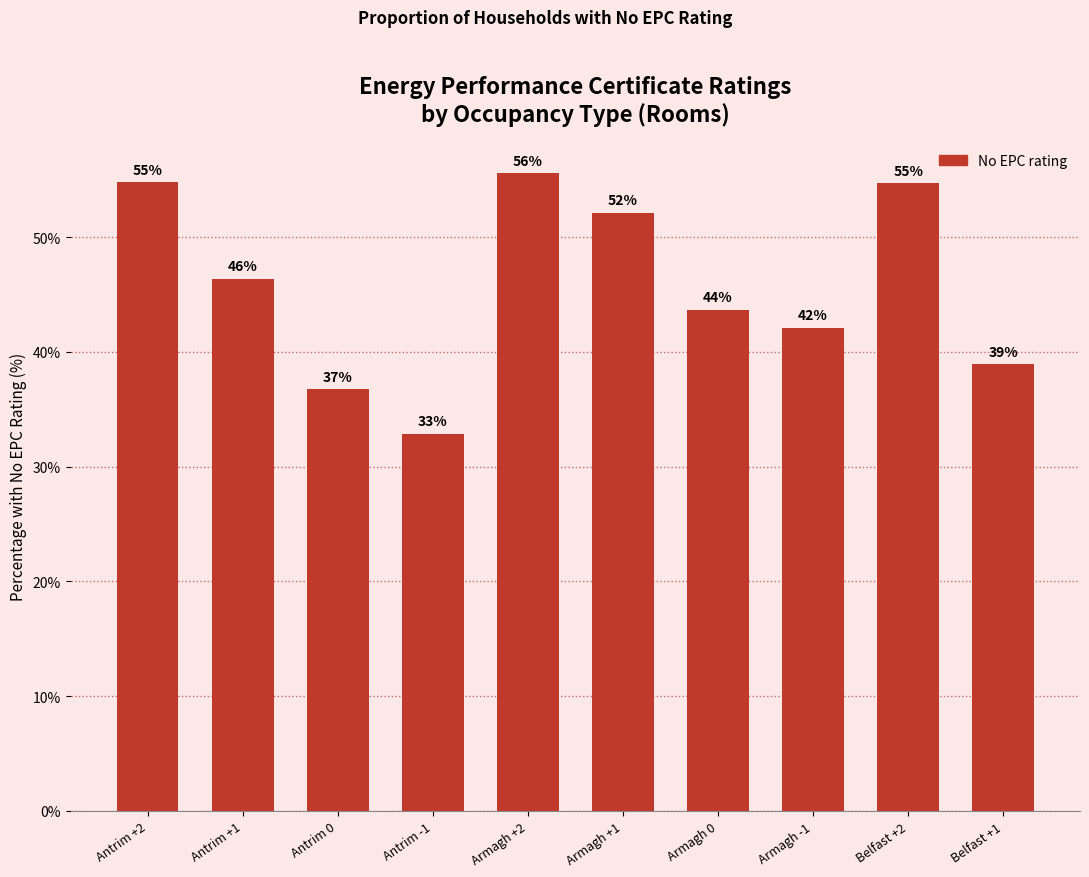

What is the maximum value shown in the chart?

55.6